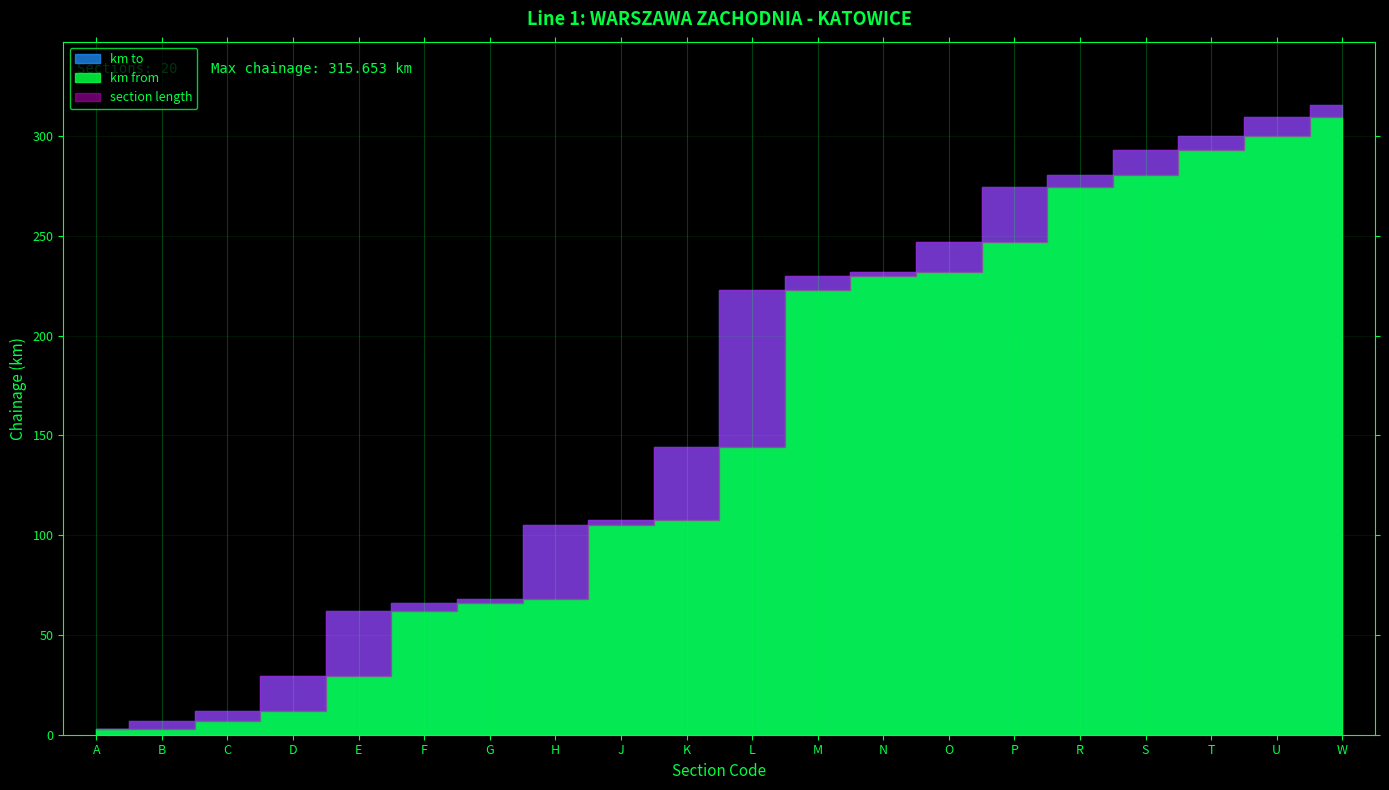

What is the label of the 2nd point from the left?

B